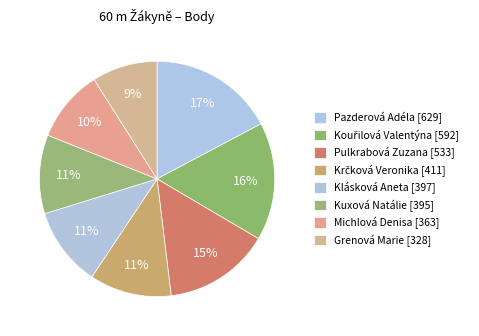

How many slices are in this pie chart?

8